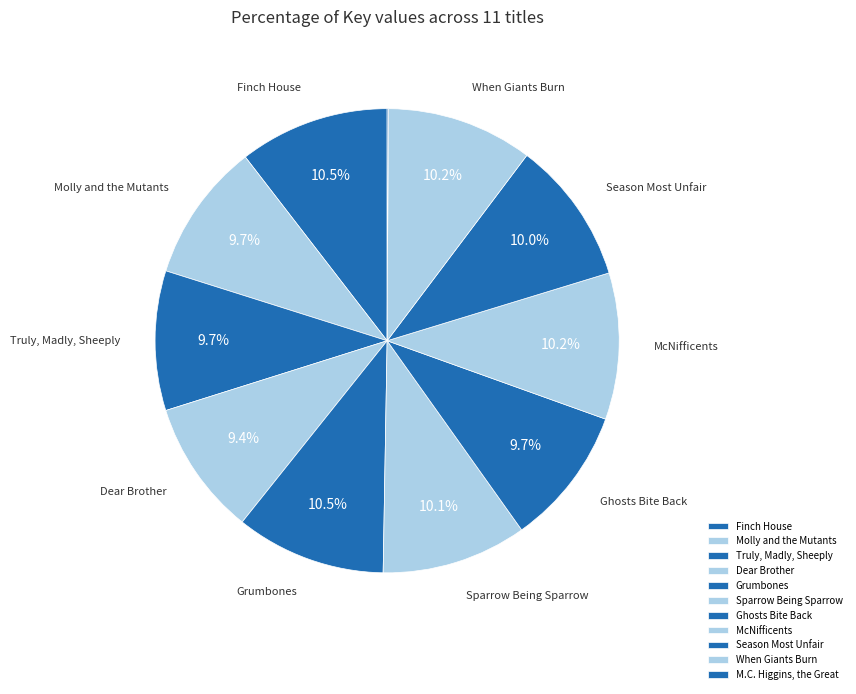

To the nearest percent, what portion does Dear Brother represent?

9%